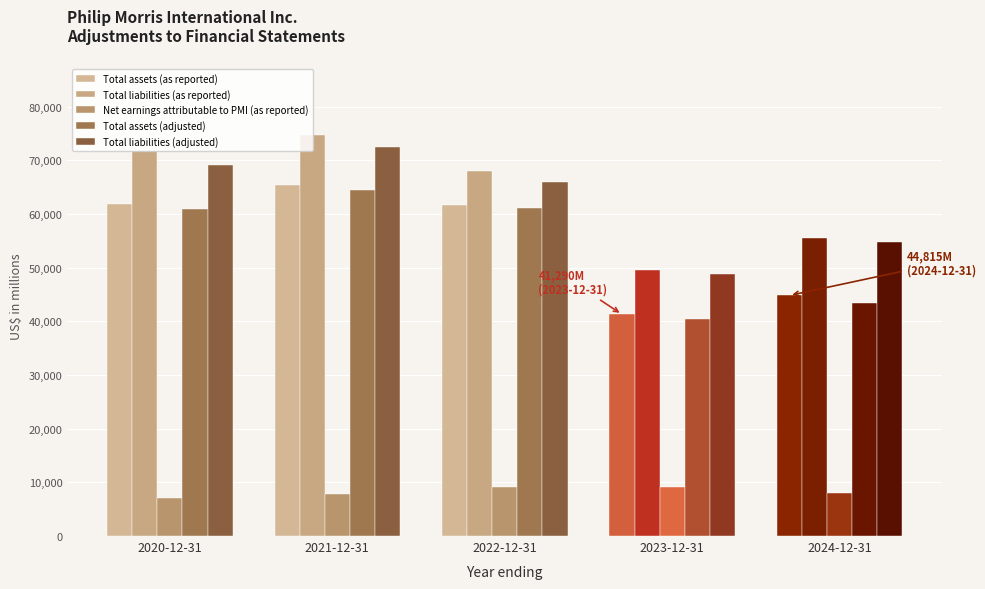

How many distinct data groups are displayed?

5